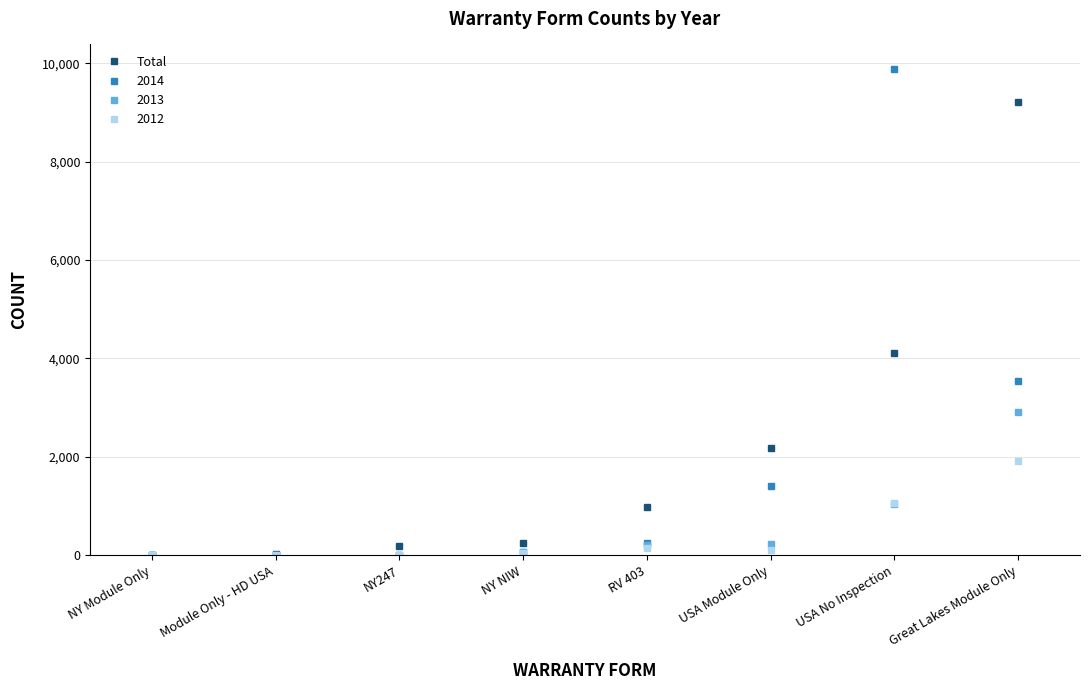

Which series has the widest spread of values?

2014